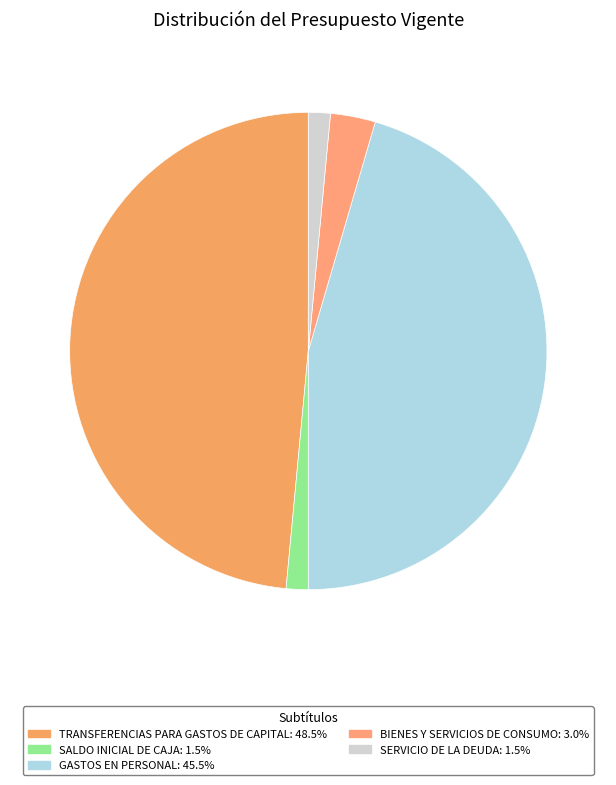

Is it true that TRANSFERENCIAS PARA GASTOS DE CAPITAL is 49% of the pie?

True